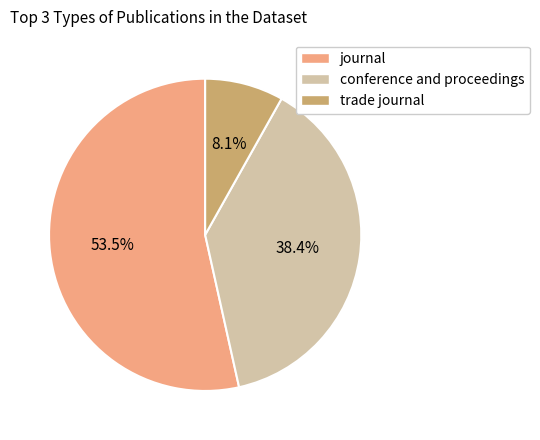

Count the number of slices in the pie.

3